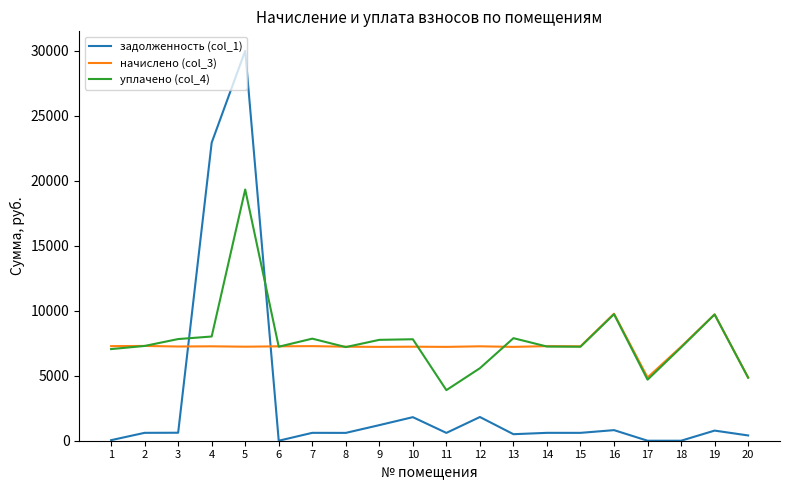

True or false: задолженность (col_1) and уплачено (col_4) cross at least once.

True